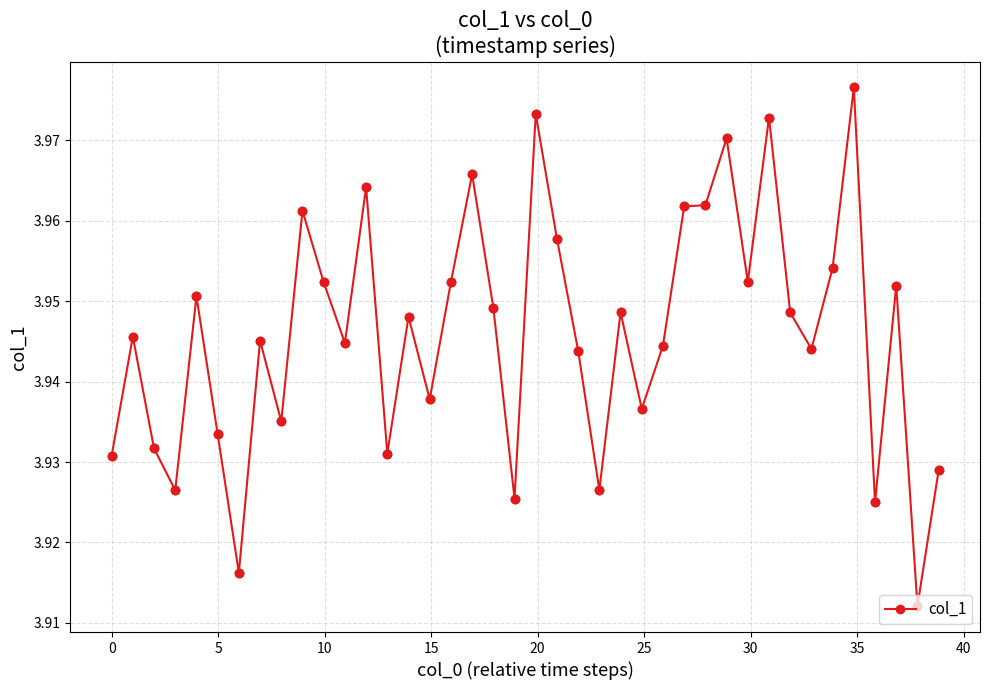

True or false: the data has more than 0 interior local peaks.

True